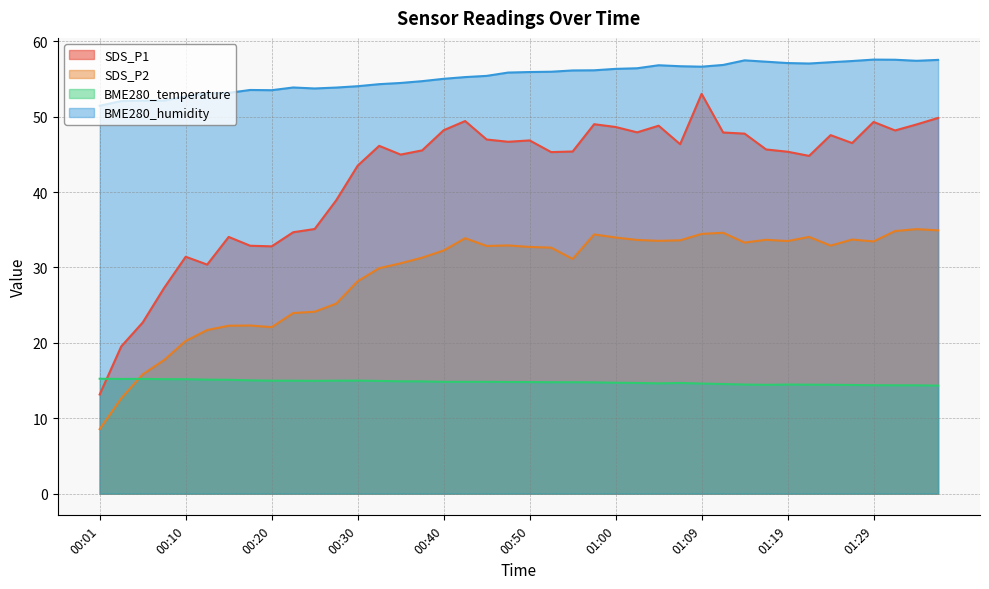

The value of SDS_P2 at 01:29 is 33.5. True or false?

True